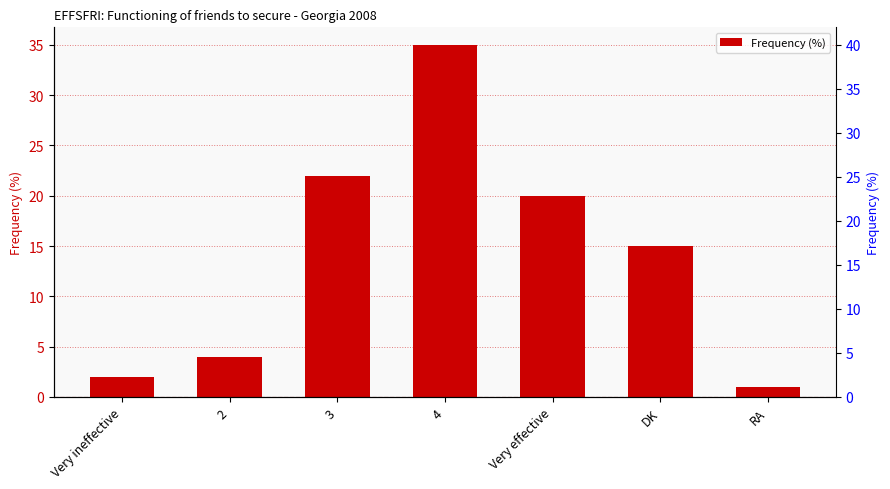

At which category does the chart reach its peak across all series?

4